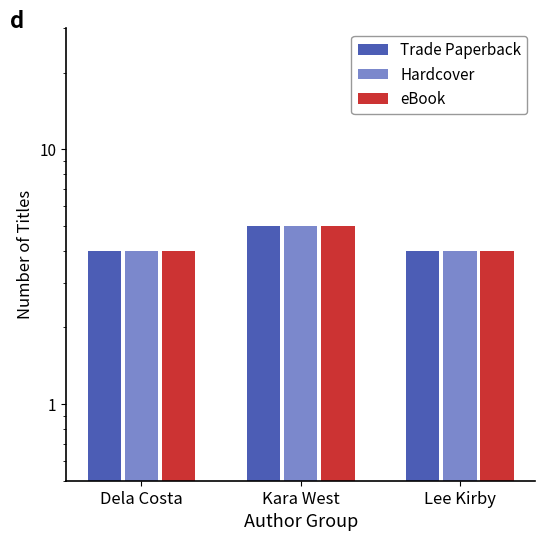

Where is Trade Paperback nearest to the value 4?

Dela Costa